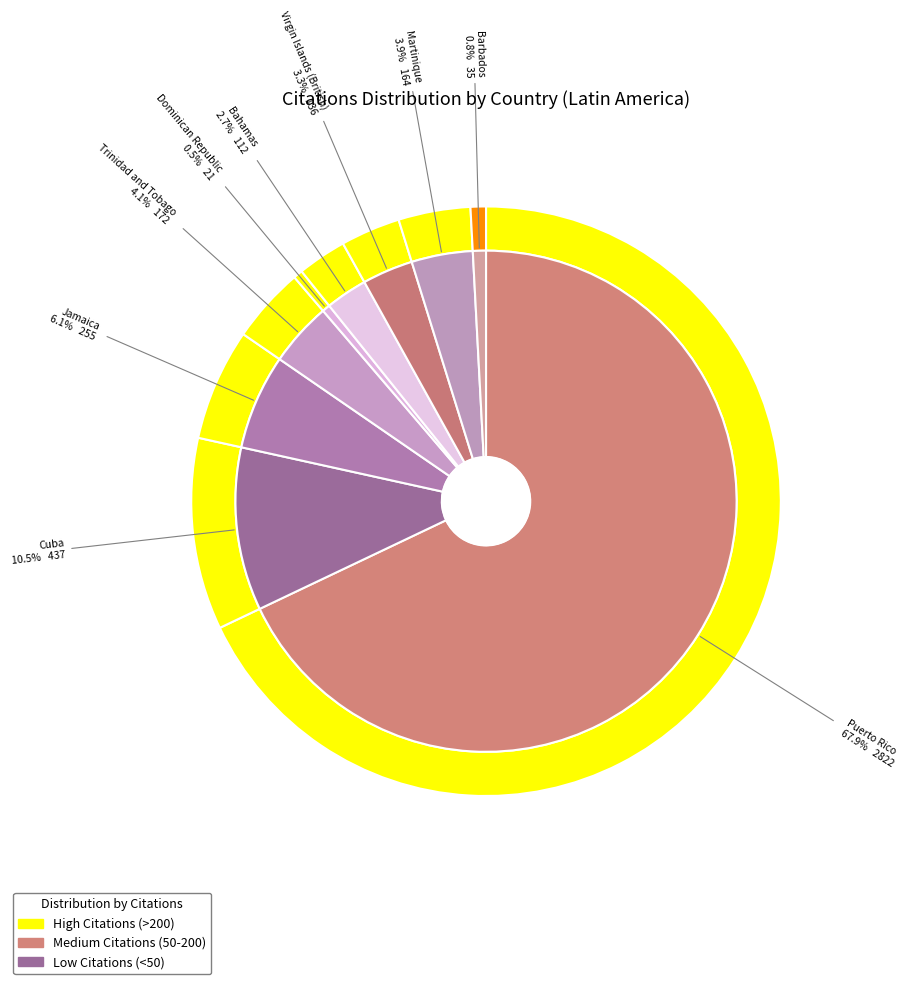

Which slice is the smallest?

Dominican Republic